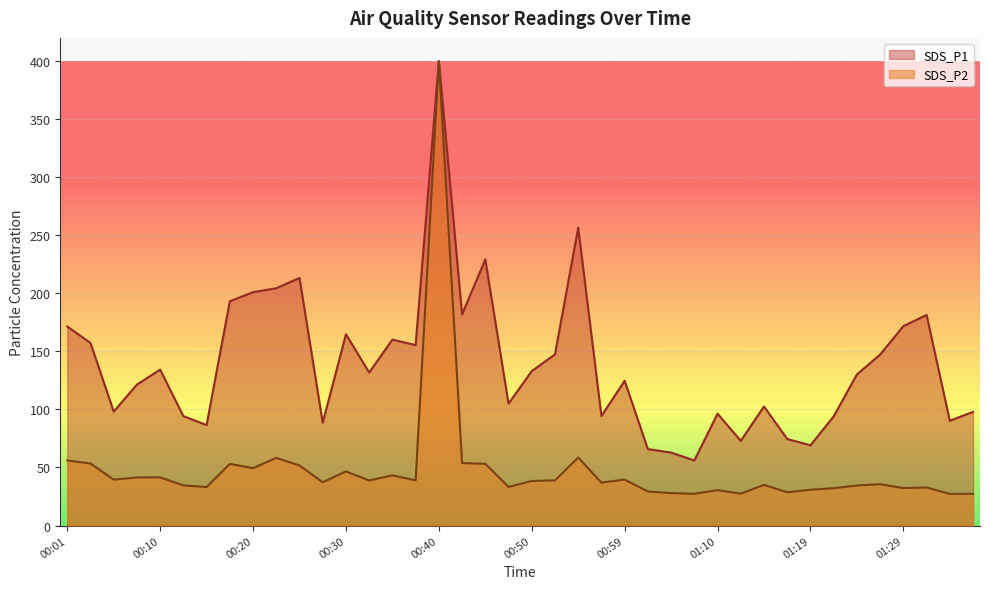

What is the average value?

48.2